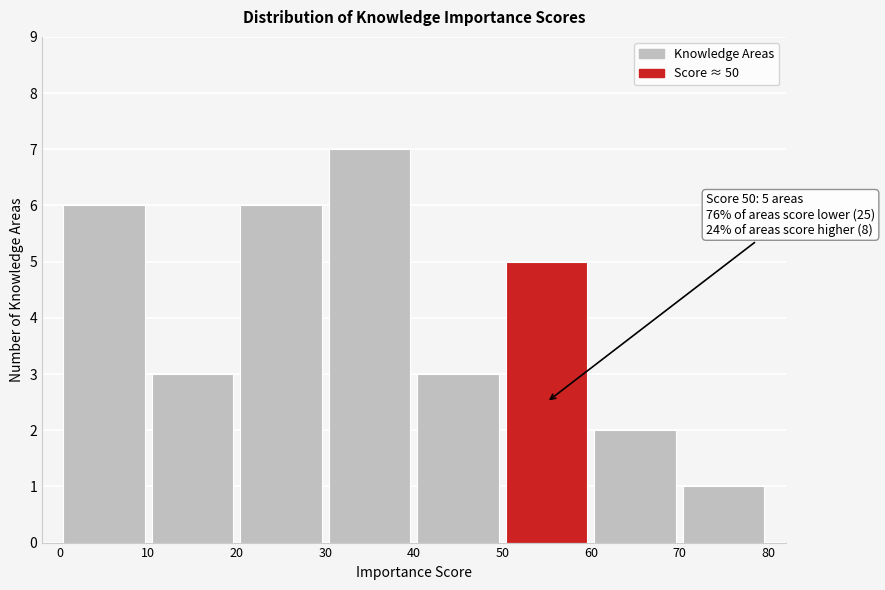

Which range on the x-axis has the tallest bar?

30 to 40